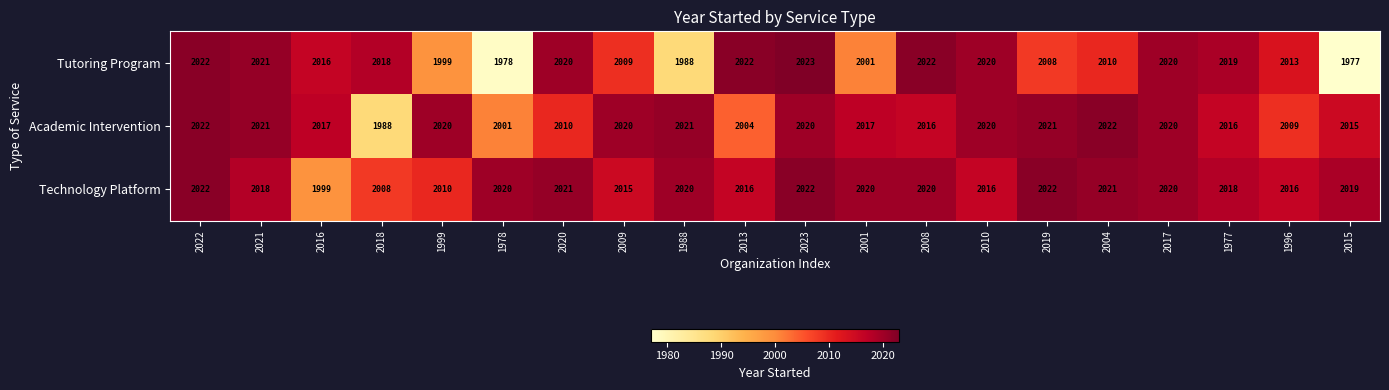

What is the difference between the maximum and minimum values in the Technology Platform series?

23